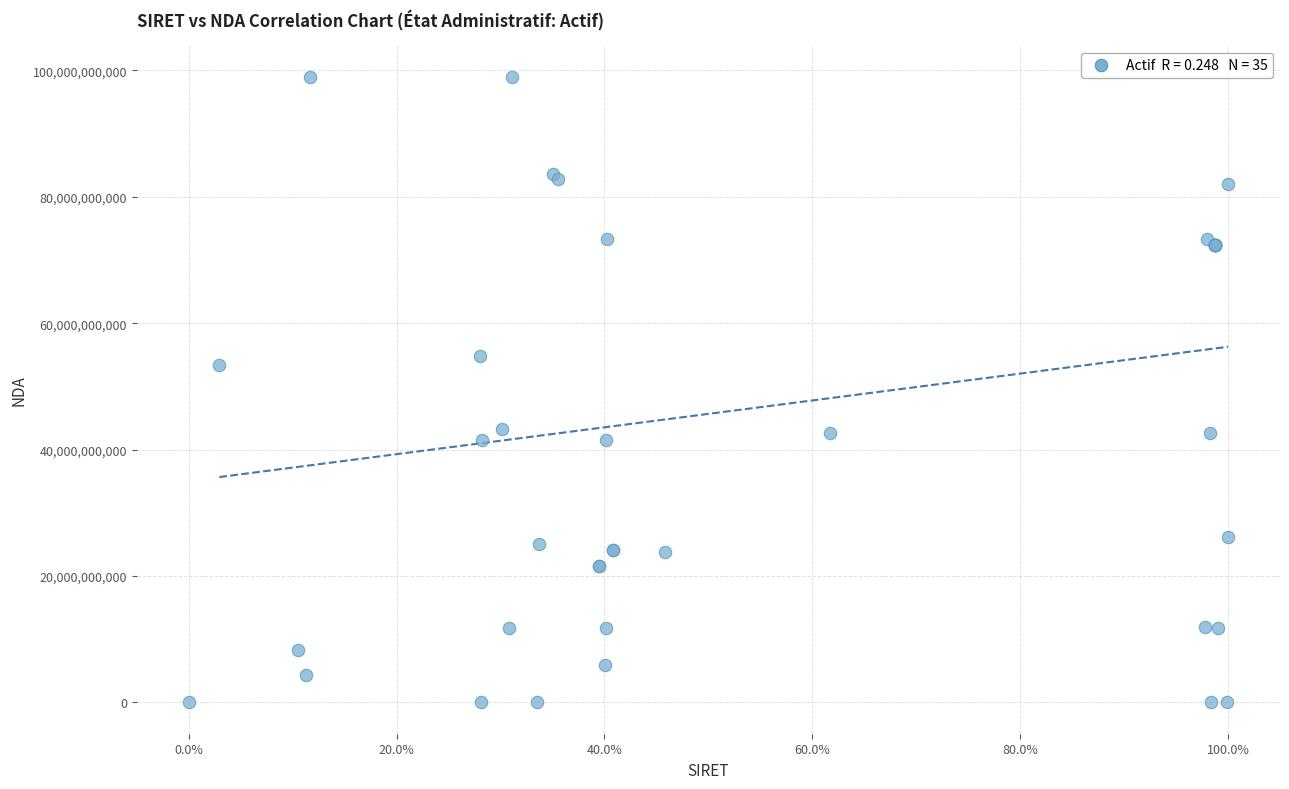

What Y value in the scatter plot is closest to 49485114948?

53351087435